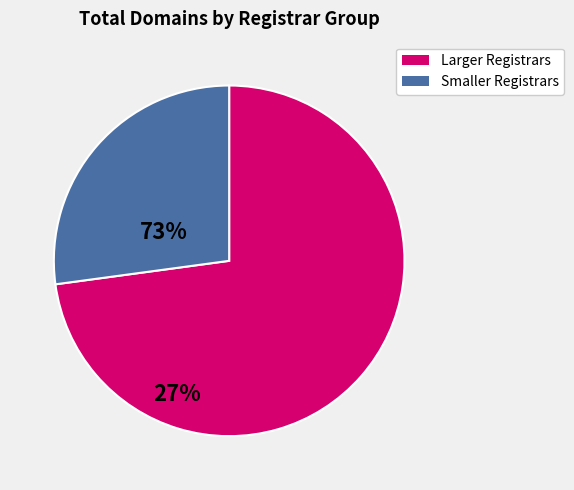

How many segments does this pie chart have?

2